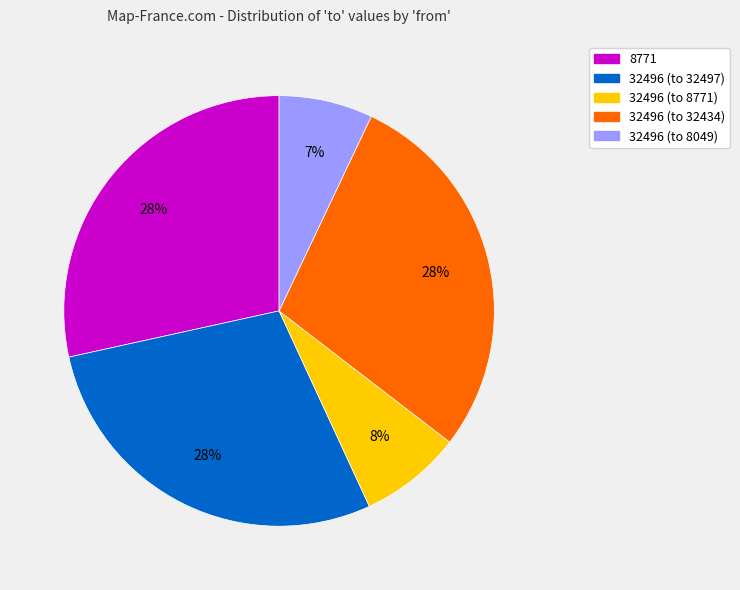

The 32496 (to 8771) slice represents 8% of the pie. True or false?

True